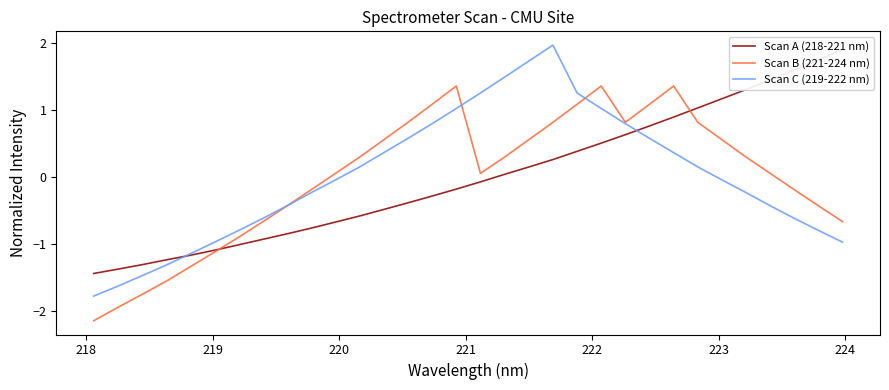

How many data points does each series have?

32